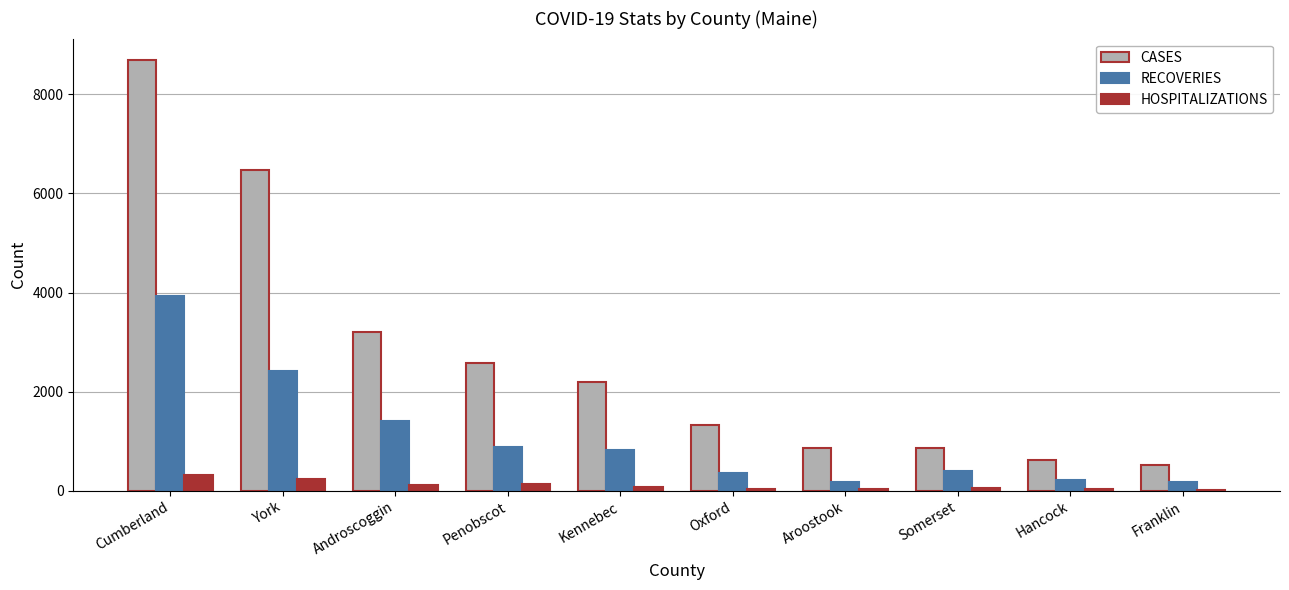

Are the bars horizontal?

No